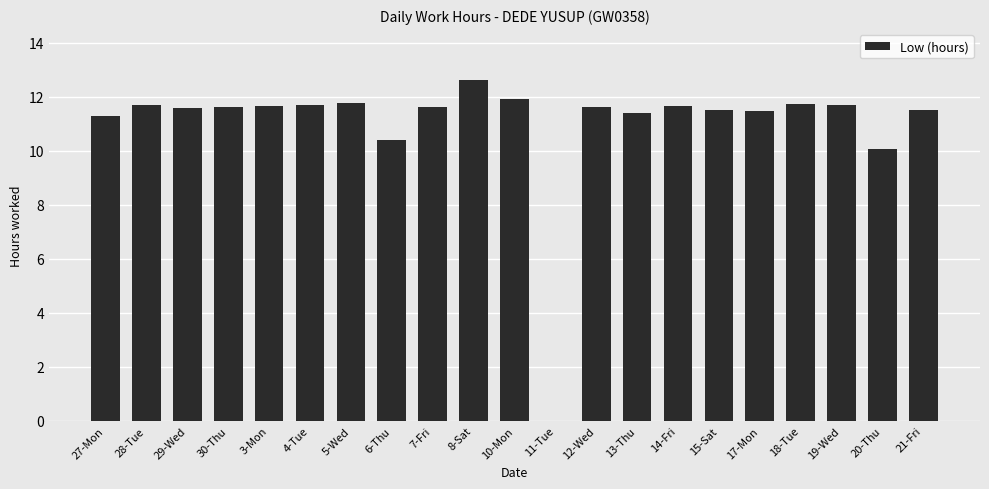

Where is the data nearest to the value 6?

20-Thu